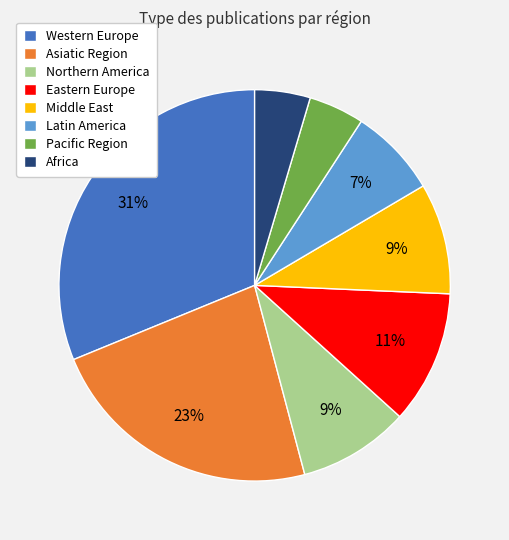

What is the largest slice in the pie chart?

Western Europe